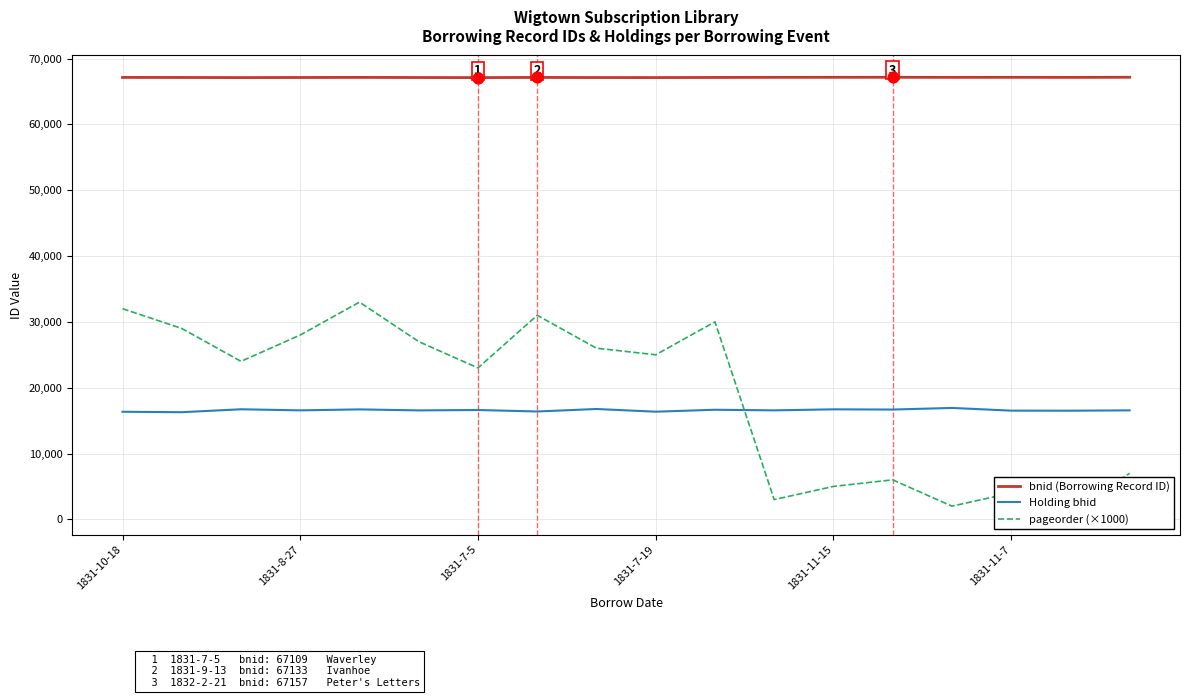

Which series reaches the maximum Y coordinate?

bnid (Borrowing Record ID)